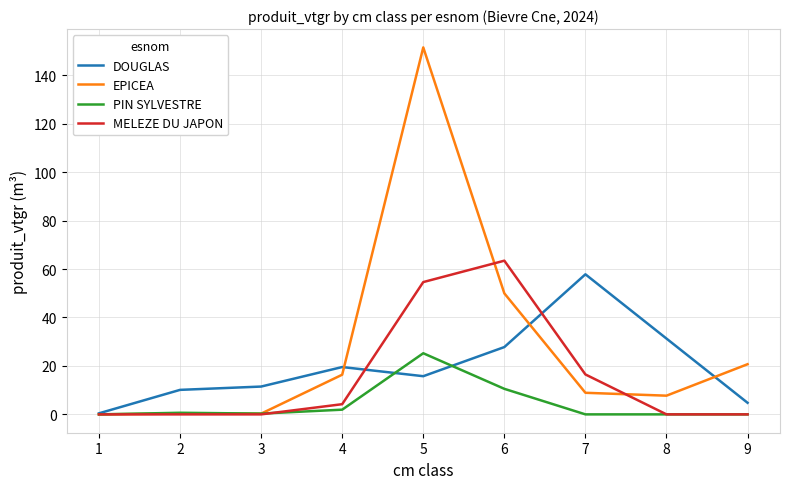

The value of PIN SYLVESTRE at 2 is 0.7. True or false?

True